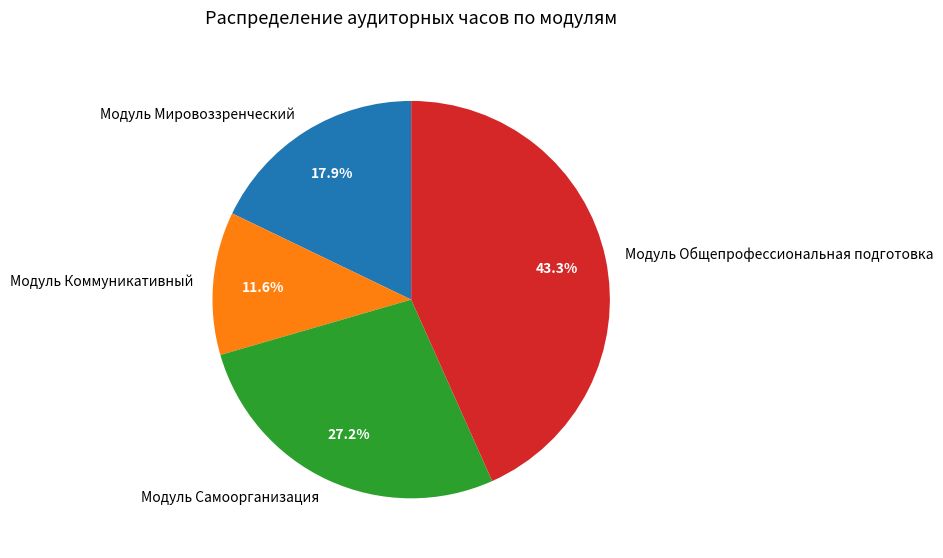

Does Модуль Мировоззренческий account for over 50% of the chart?

No